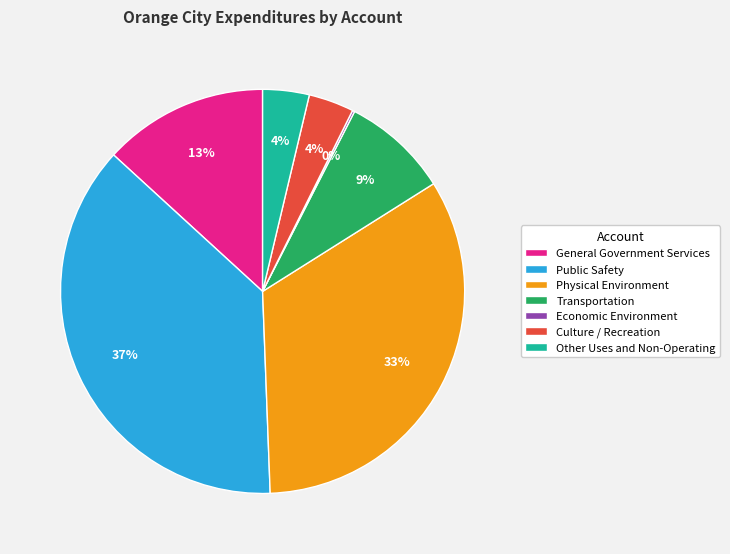

Does General Government Services represent more than half of the total?

No